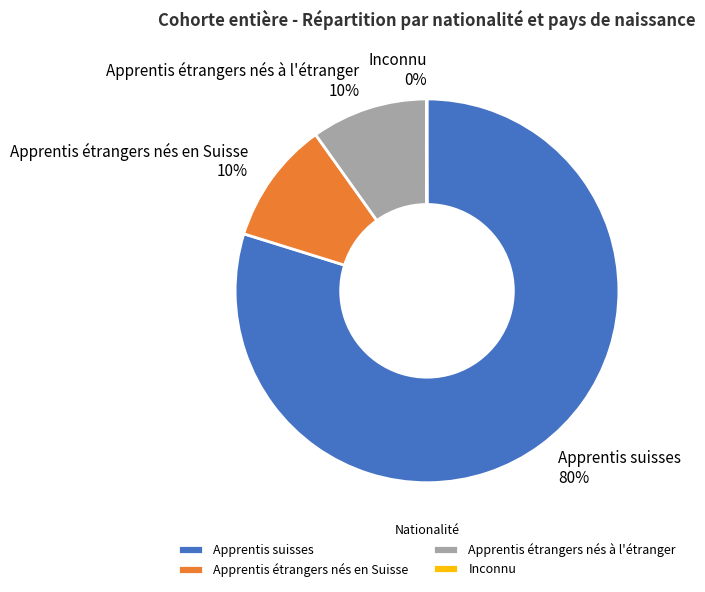

To the nearest percent, what portion does Apprentis étrangers nés en Suisse represent?

10%